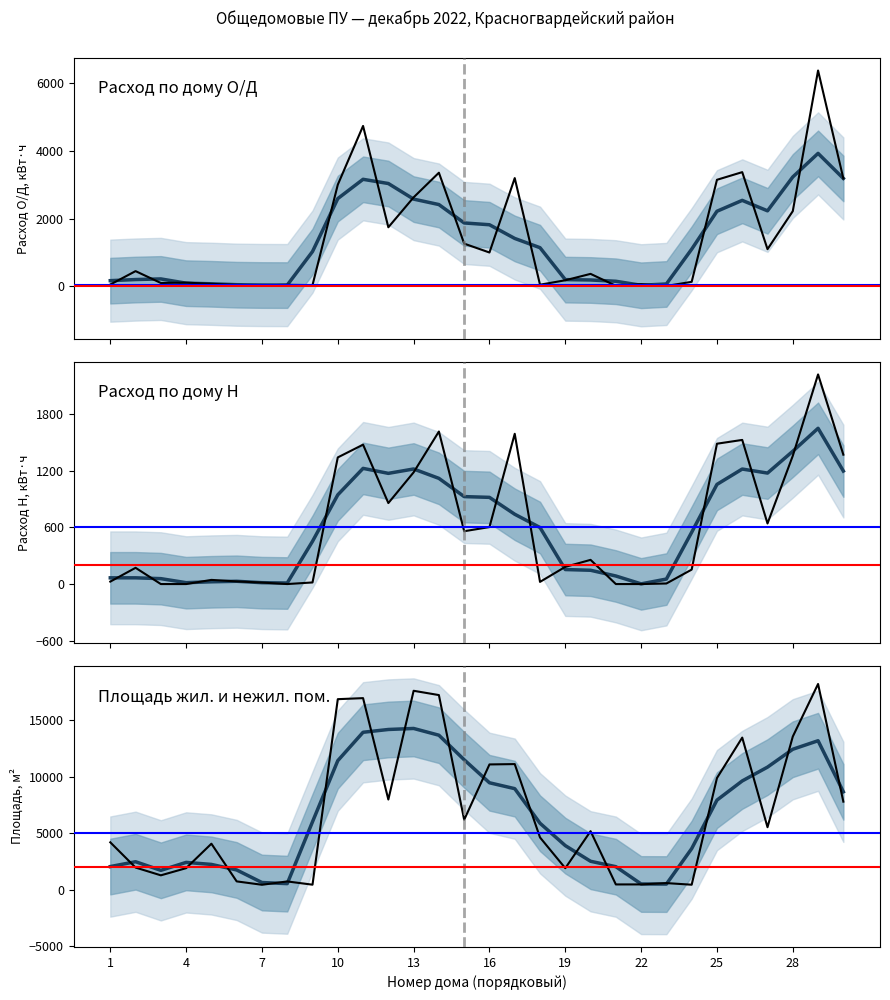

True or false: Площадь жил. и нежил. пом. has a value of 219.3 at 7.

False